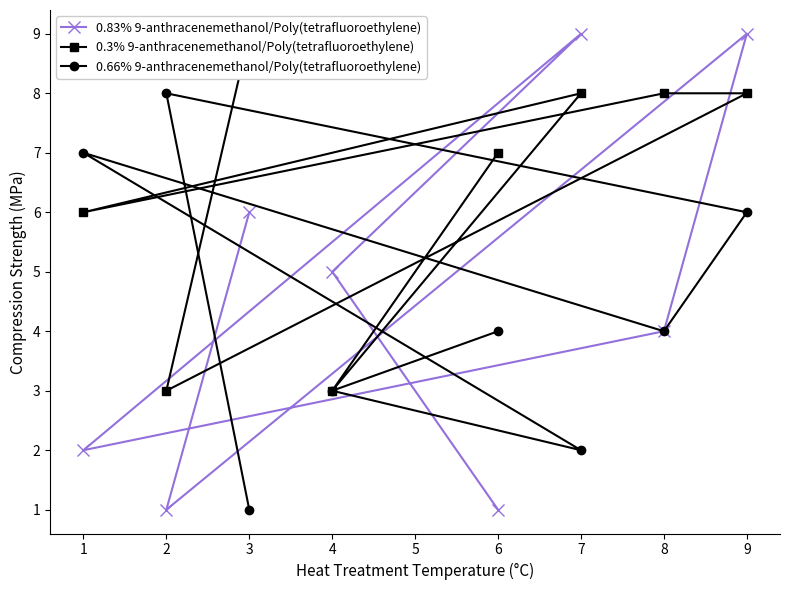

In 0.83% 9-anthracenemethanol/Poly(tetrafluoroethylene), how many points are higher than both neighbors (excluding endpoints)?

2